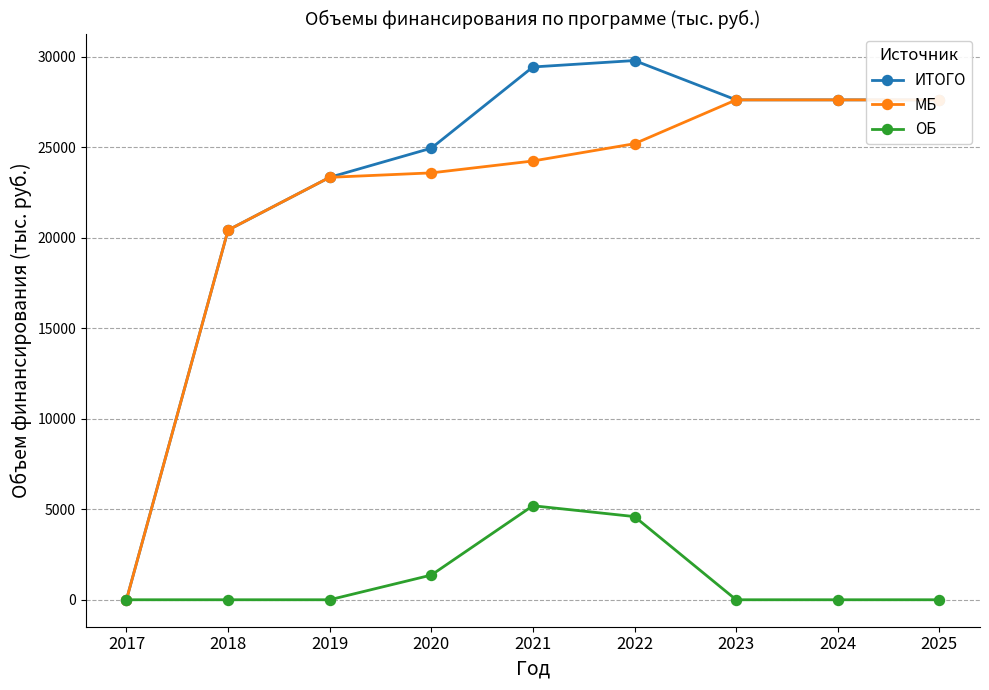

True or false: МБ and ОБ cross at least once.

False